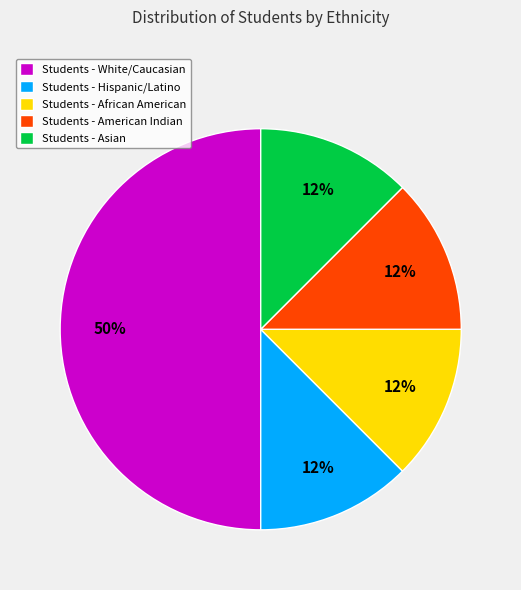

To the nearest percent, what is the average slice percentage?

20%